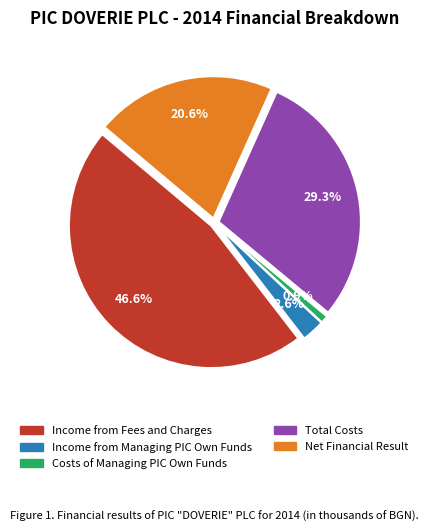

Rank the categories by value from highest to lowest.

Income from Fees and Charges, Total Costs, Net Financial Result, Income from Managing PIC Own Funds, Costs of Managing PIC Own Funds